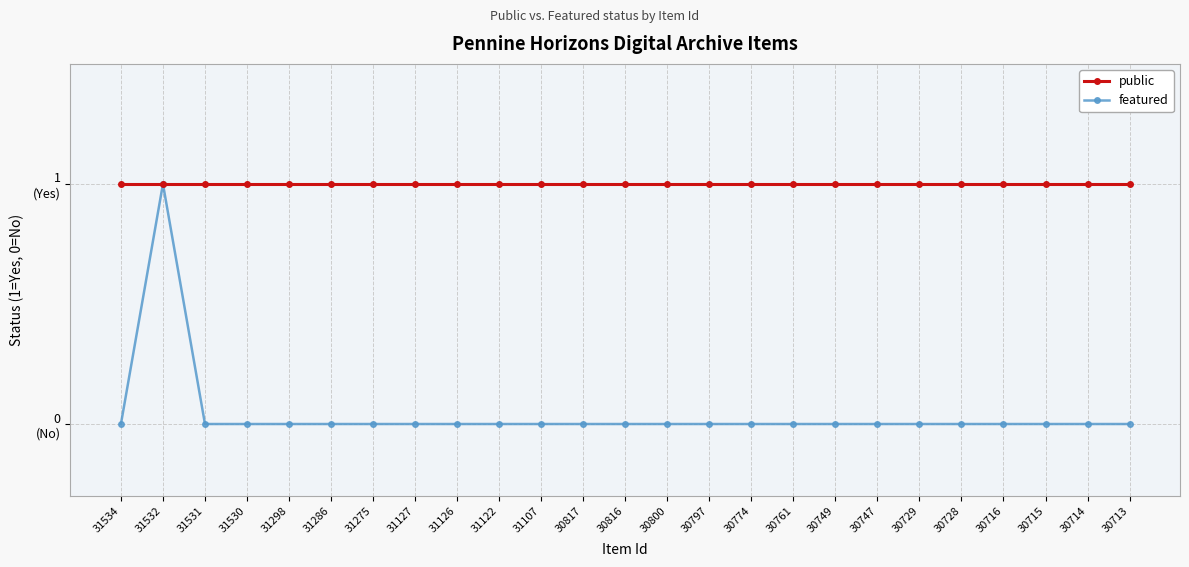

Does the chart have visible grid lines?

Yes